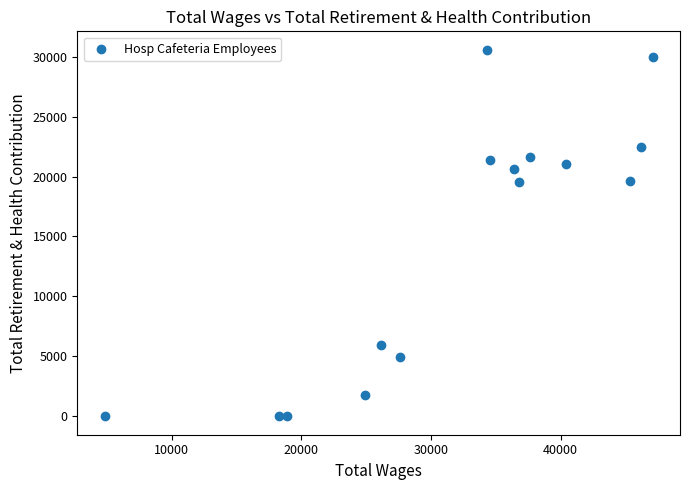

What is the range of Y values (max minus min)?

30578